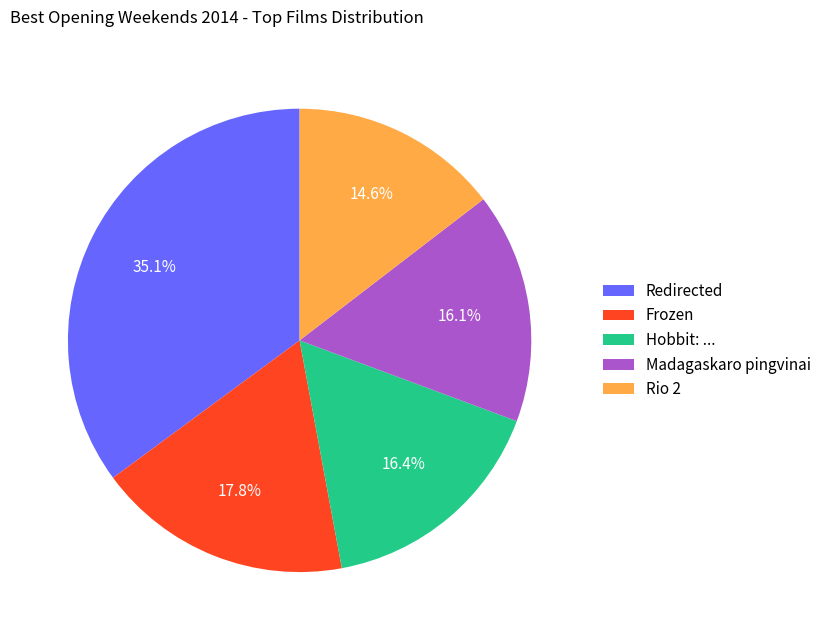

How many slices are in this pie chart?

5